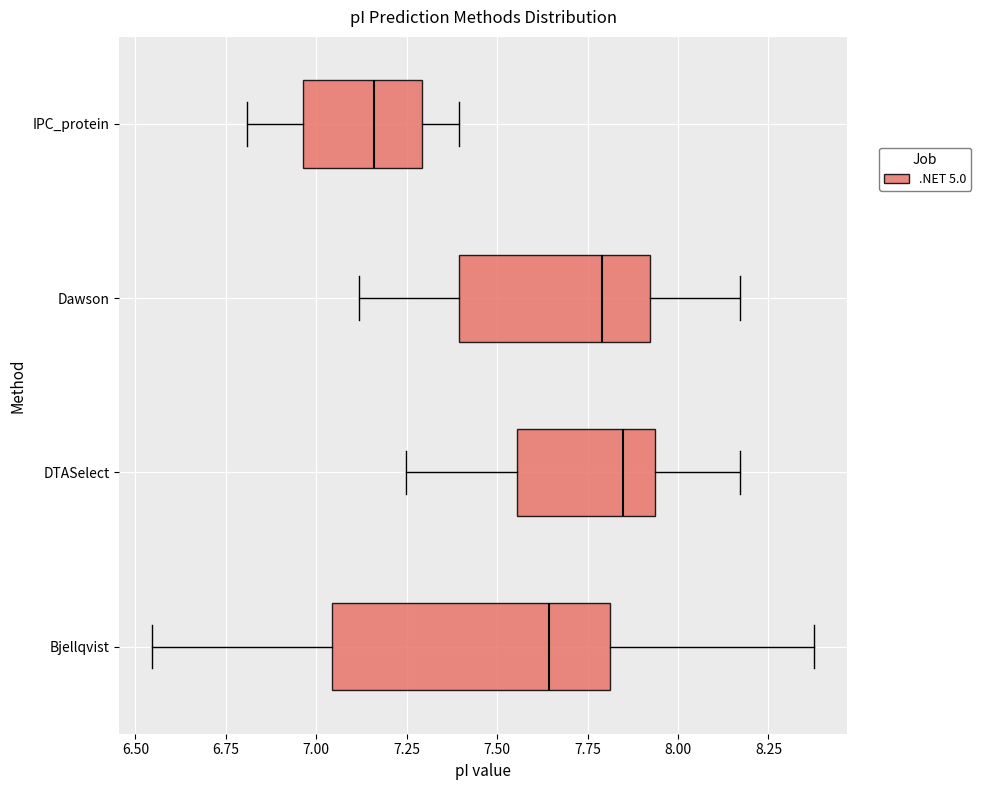

Which box is the widest, from its left edge to its right edge?

Bjellqvist